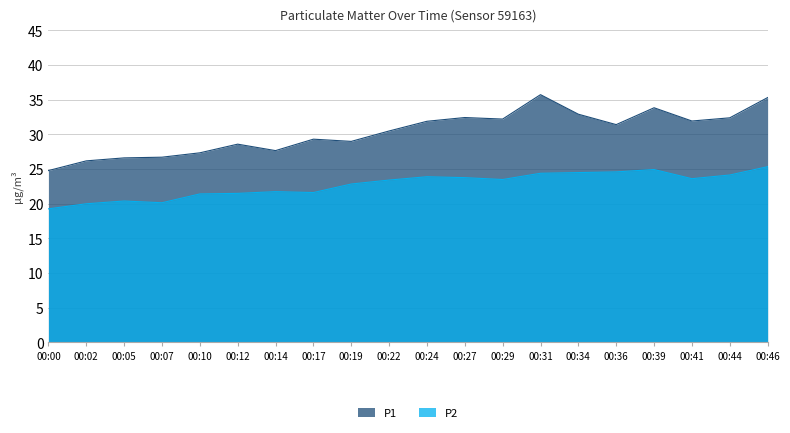

Is it true that P1 equals 10.3 at 00:19?

False